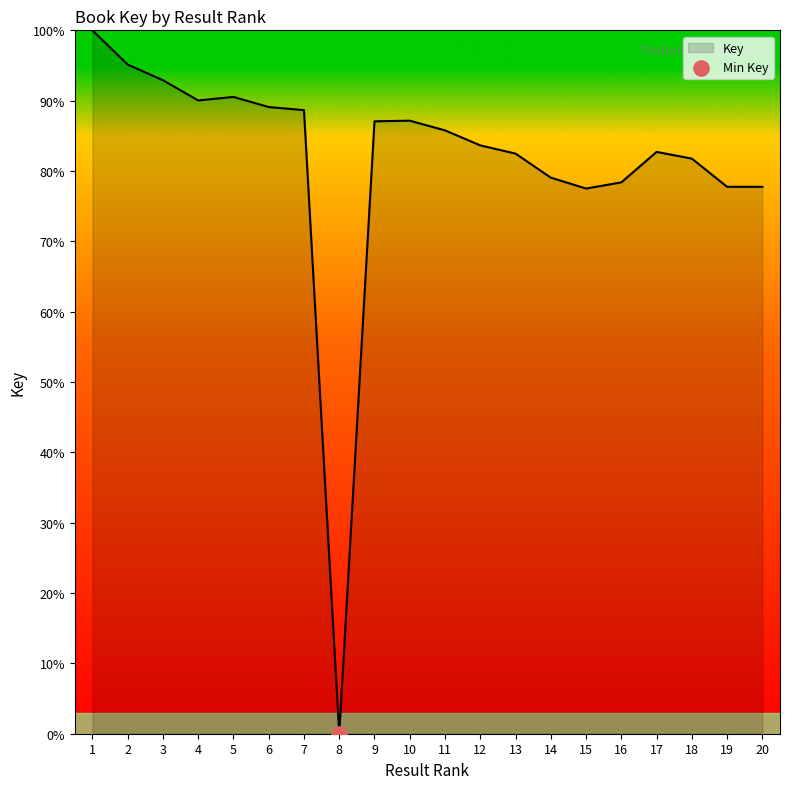

Between 12 and 8, which is larger?

12